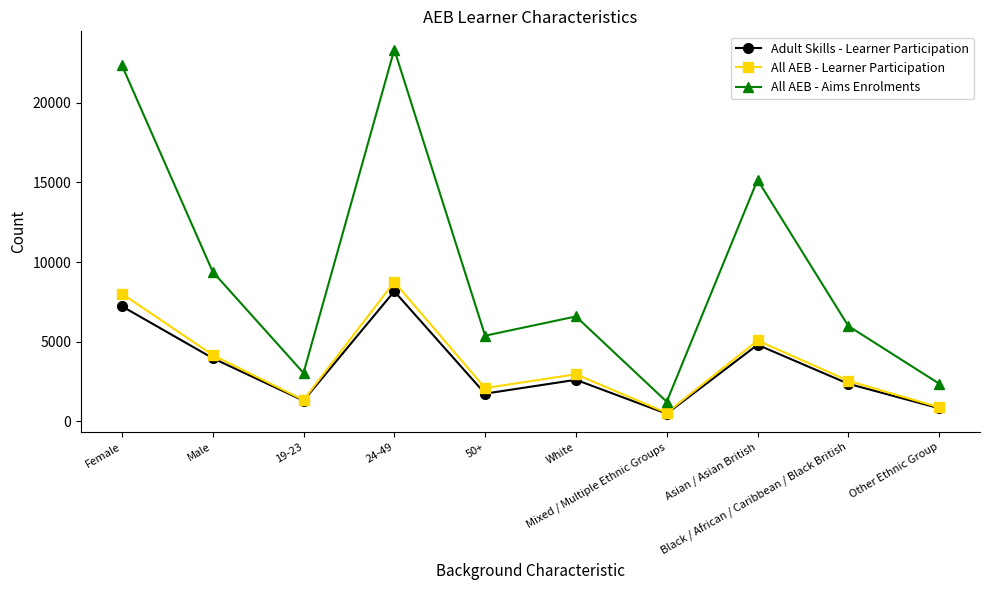

Which series has the widest spread of values?

All AEB - Aims Enrolments